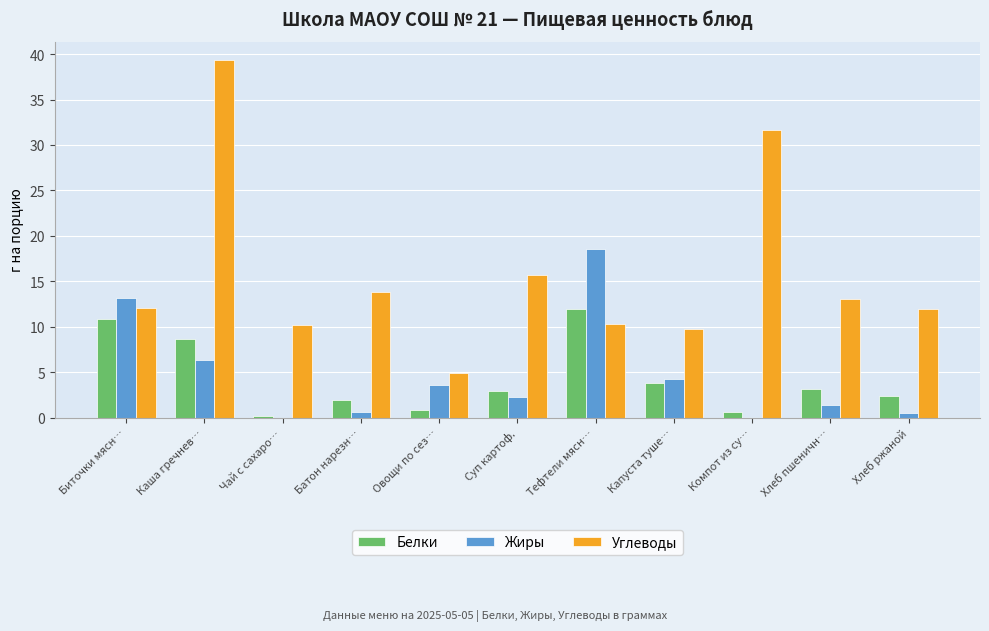

How many groups of bars are there?

11